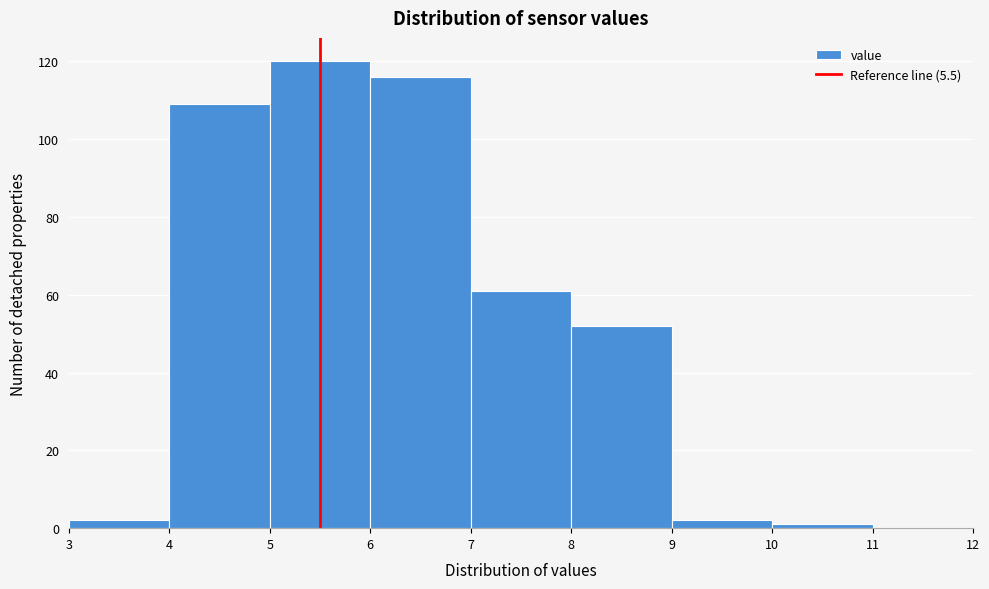

Over which range of the x-axis is the bar tallest?

5 to 6